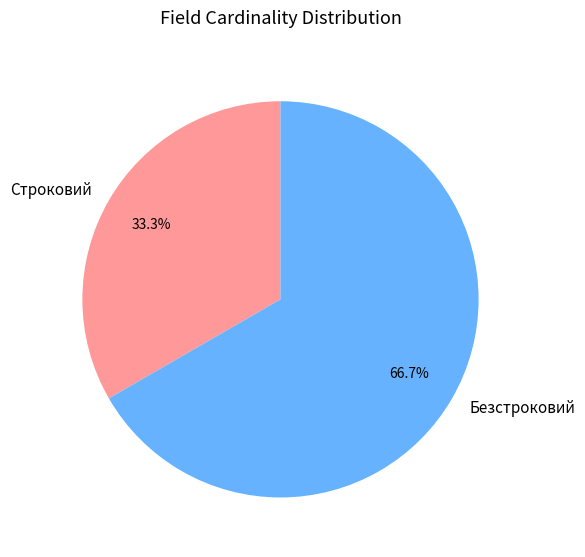

The Безстроковий slice represents 67% of the pie. True or false?

True